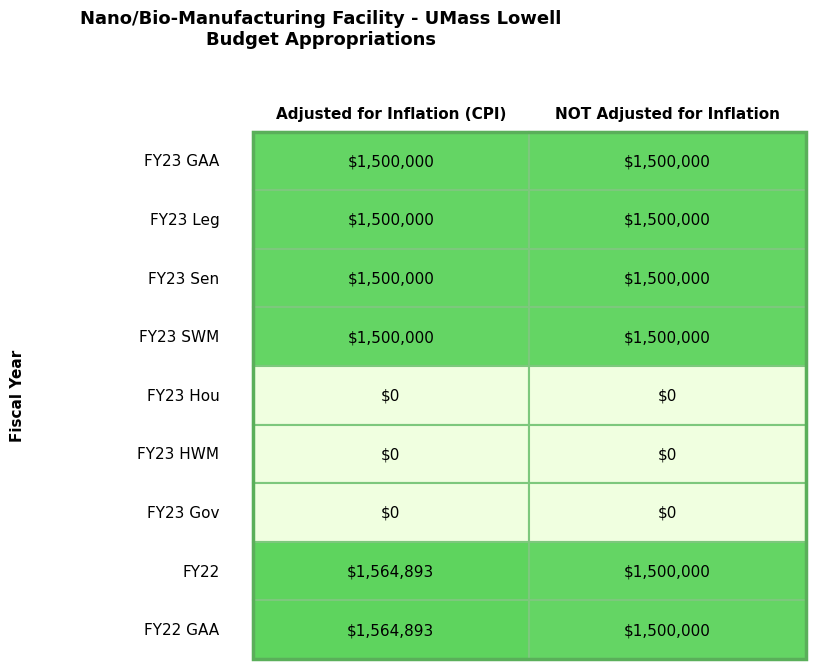

Reading left to right, what are all the values shown in this chart?

FY23 GAA: 0=1500000	1=1500000
FY23 Leg: 0=1500000	1=1500000
FY23 Sen: 0=1500000	1=1500000
FY23 SWM: 0=1500000	1=1500000
FY23 Hou: 0=0	1=0
FY23 HWM: 0=0	1=0
FY23 Gov: 0=0	1=0
FY22: 0=1564893	1=1500000
FY22 GAA: 0=1564893	1=1500000